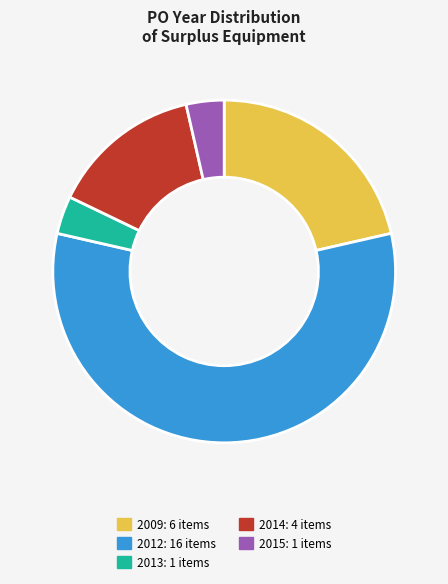

Is there any slice that represents more than half of the pie?

Yes